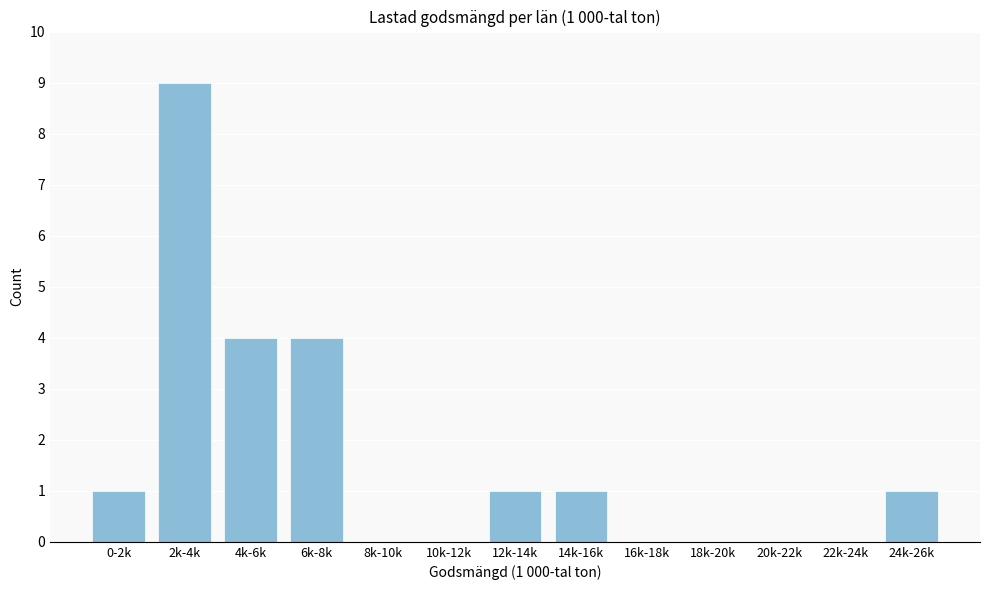

Reading left to right, list all the values displayed in this chart.

0-2k=1	2k-4k=9	4k-6k=4	6k-8k=4	8k-10k=0	10k-12k=0	12k-14k=1	14k-16k=1	16k-18k=0	18k-20k=0	20k-22k=0	22k-24k=0	24k-26k=1